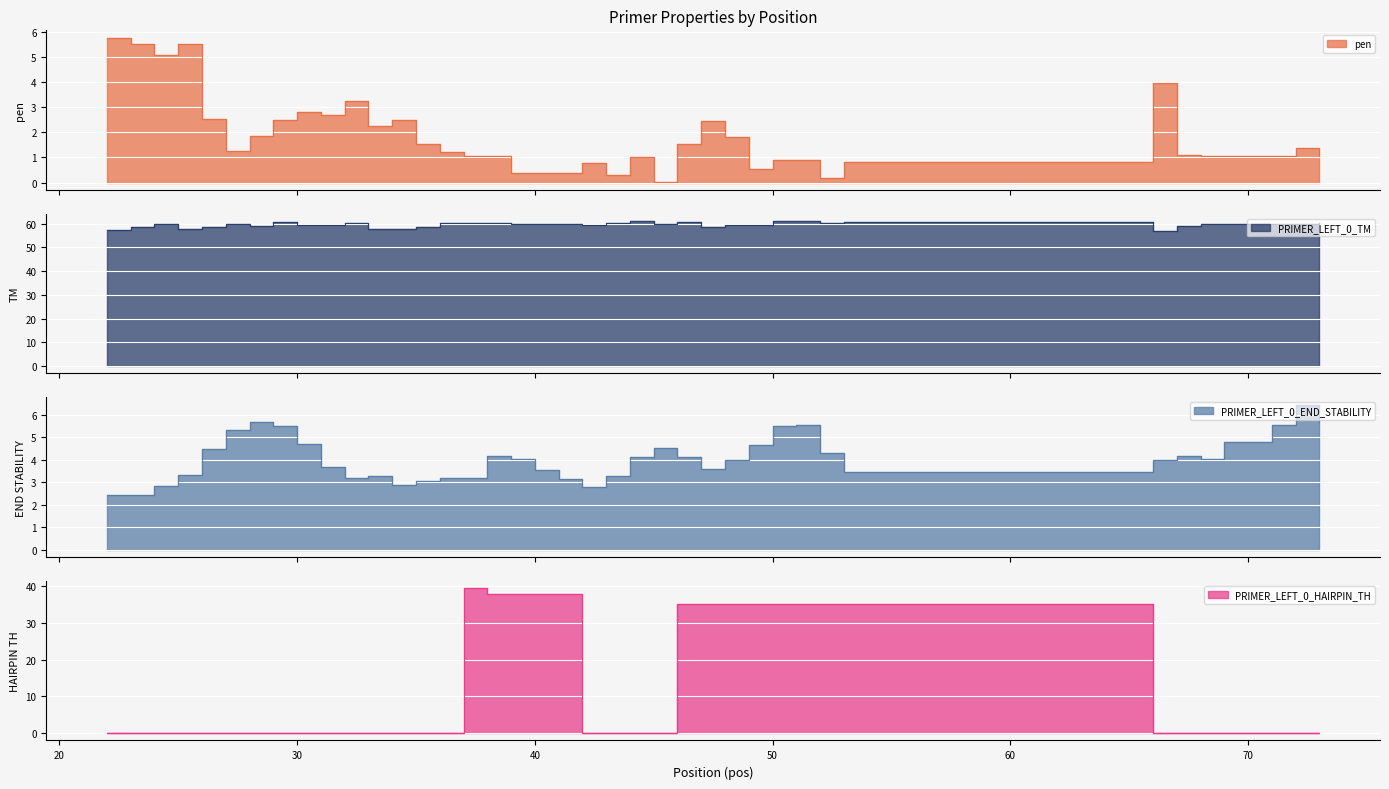

Which series changed the most between 32 and 40?

PRIMER_LEFT_0_HAIRPIN_TH